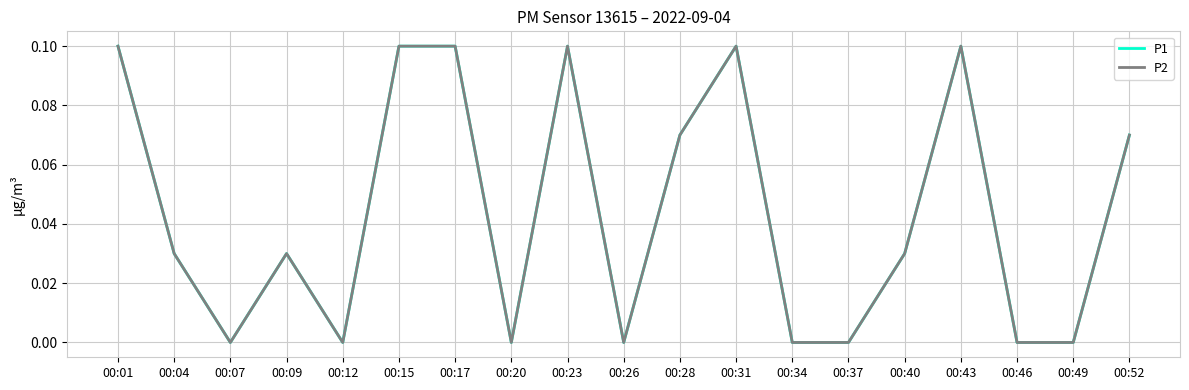

Is it true that P1 equals 0.0 at 00:07?

False